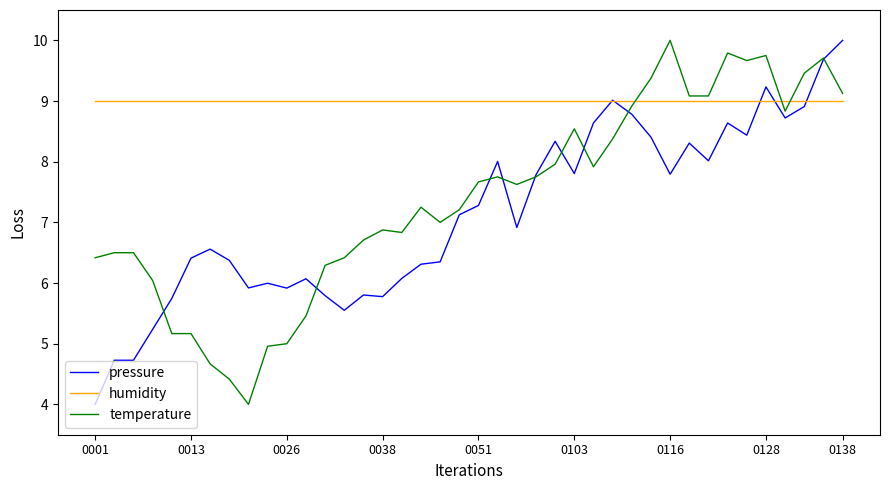

Which series has the largest total across all categories?

humidity